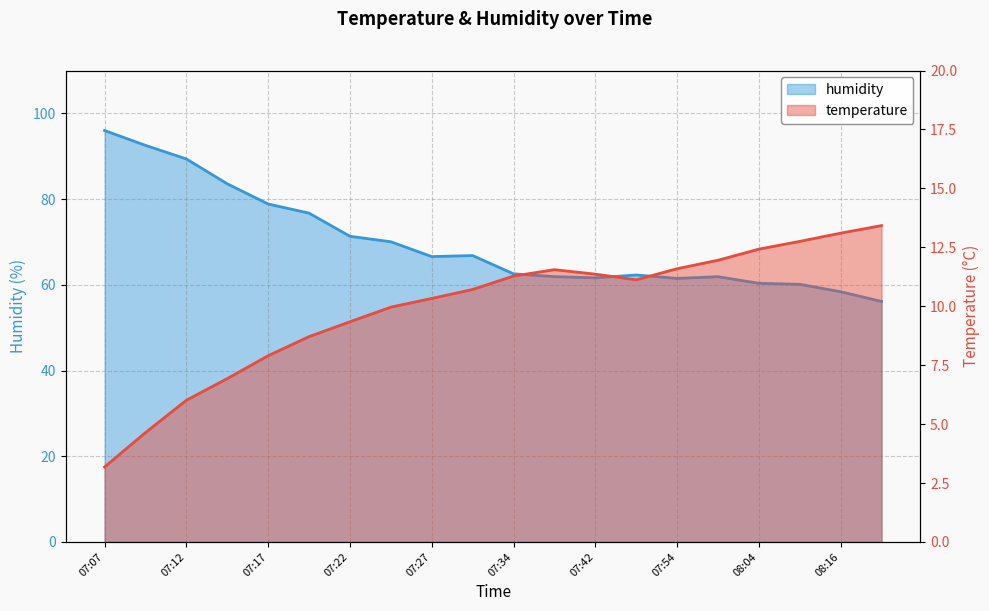

What position from the left is 07:37?

12